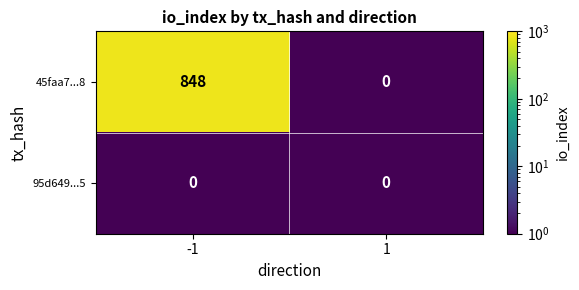

Rank the series by their average value, from highest to lowest.

45faa7...8, 95d649...5